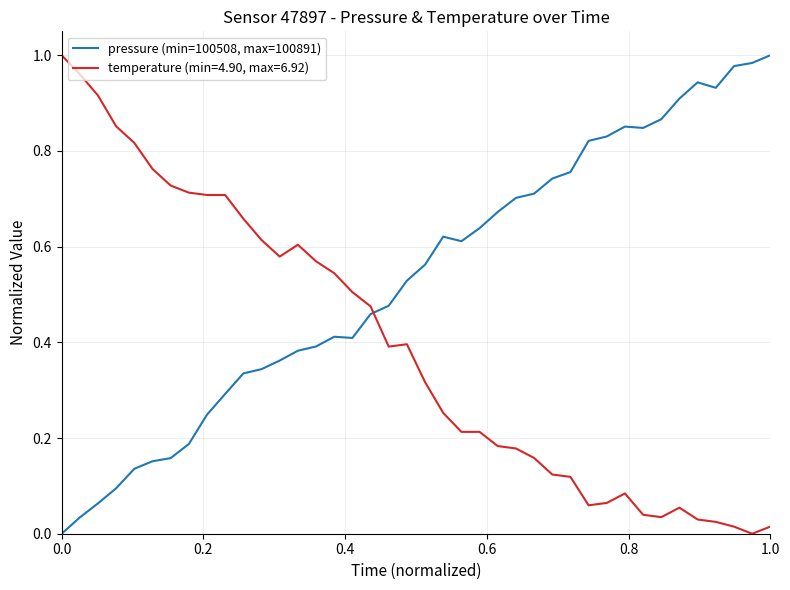

Rank the series by their average value, from lowest to highest.

temperature (min=4.90, max=6.92), pressure (min=100508, max=100891)